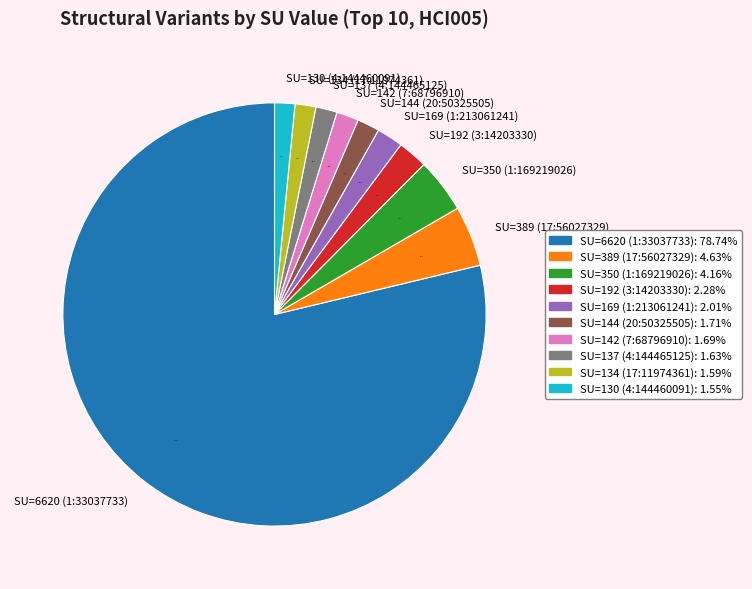

Does any single category account for the majority?

Yes